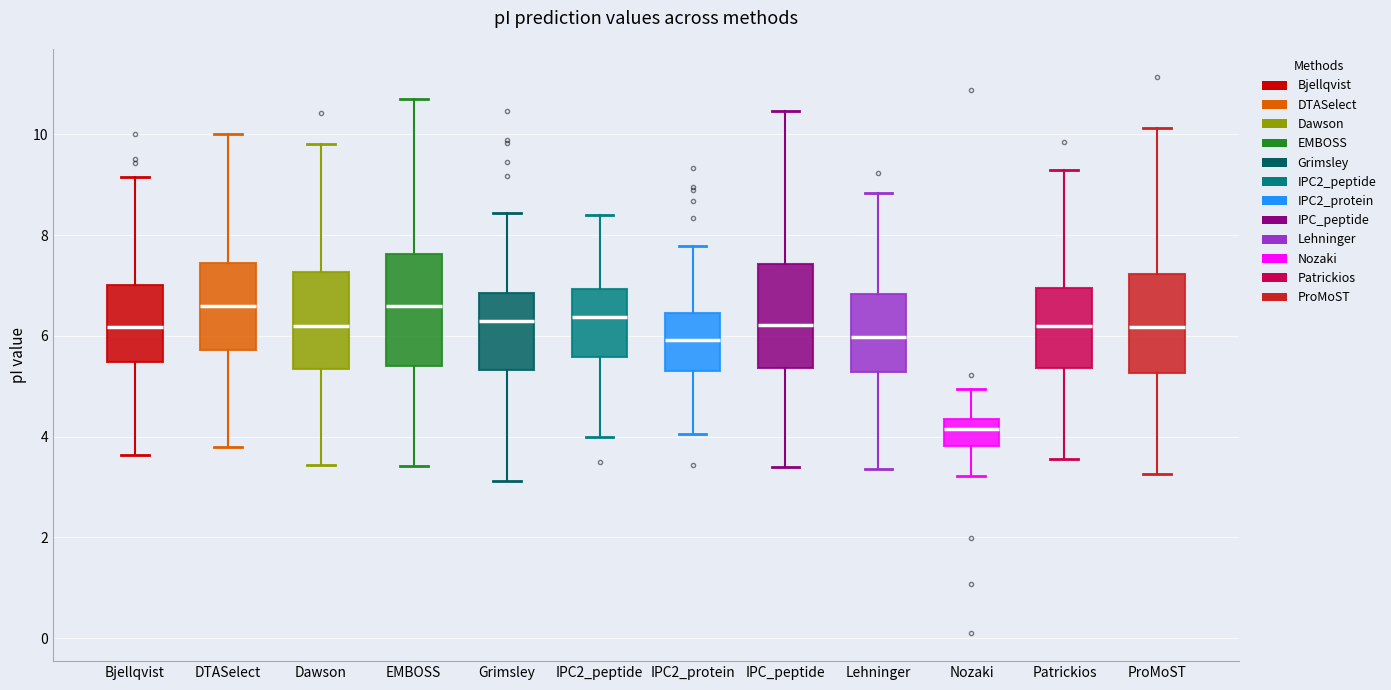

Which box's median line is the lowest?

Nozaki